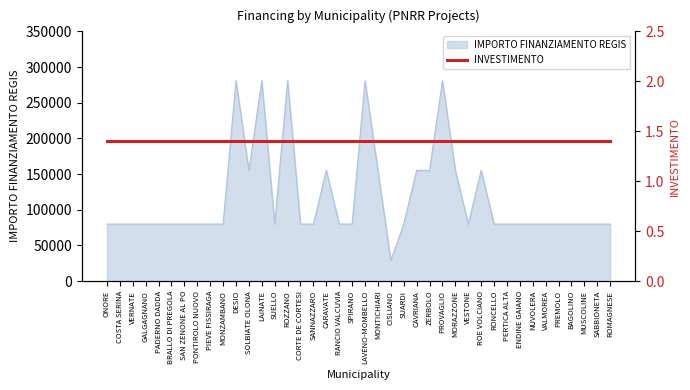

What is the highest value of the IMPORTO FINANZIAMENTO REGIS series?

280932